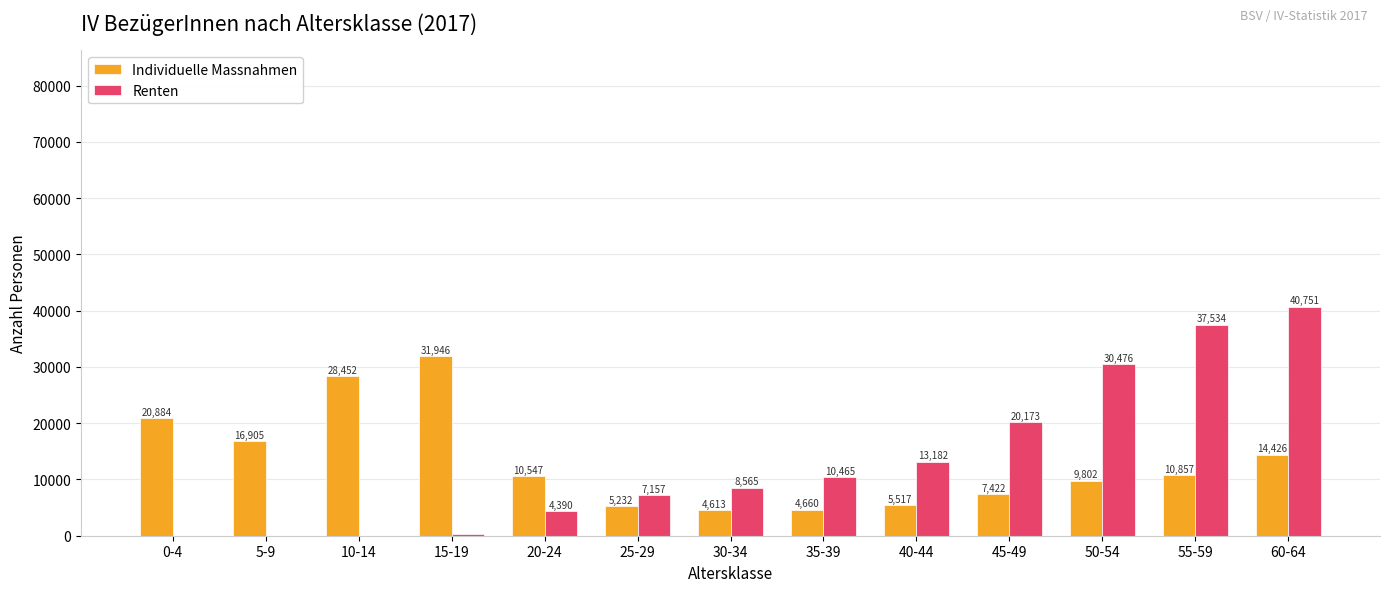

Between 0-4 and 5-9, which series saw the biggest shift?

Individuelle Massnahmen